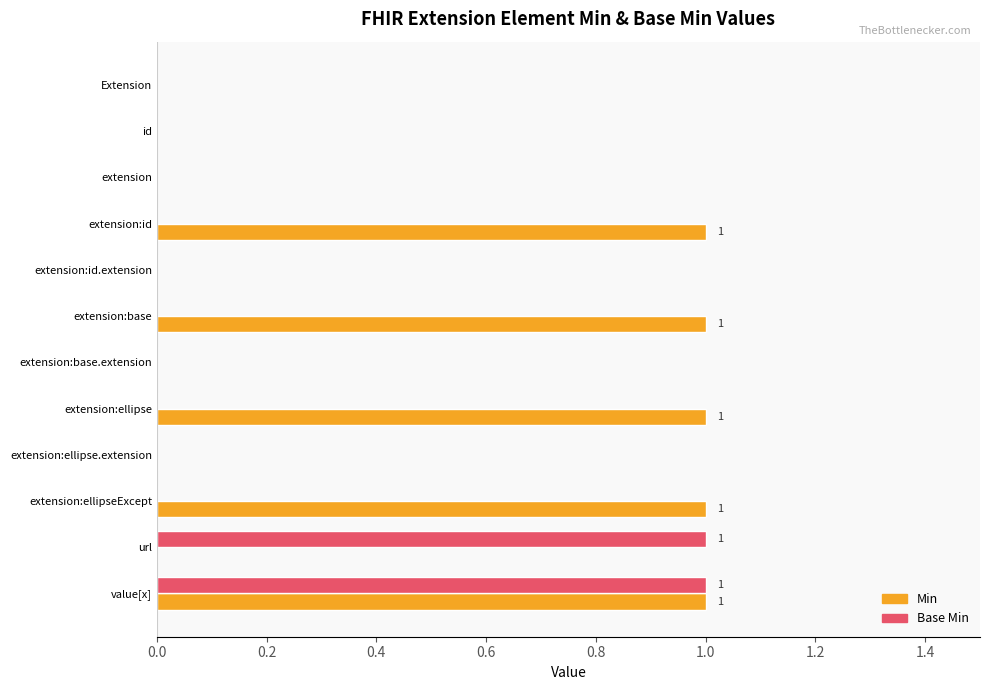

What is the sum of all Min values?

5